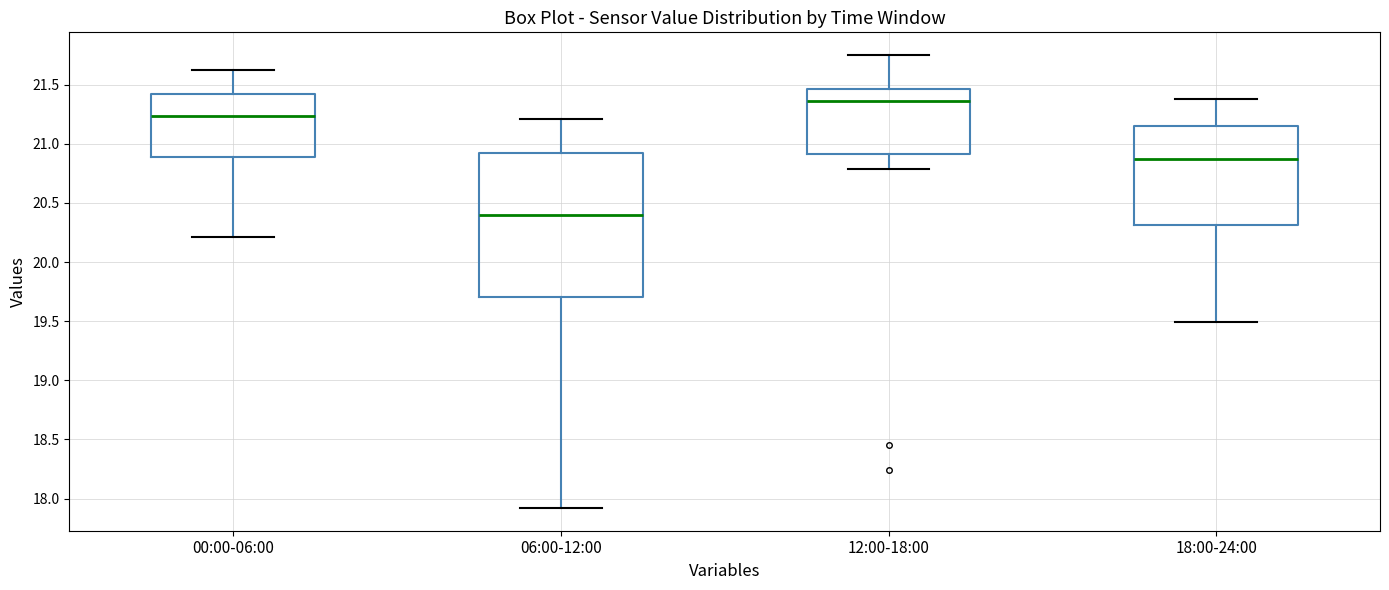

Where is the upper edge of the box for 00:00-06:00 on the y-axis? The values are not printed on the chart, so give them approximately, as read against the axis.

21.40